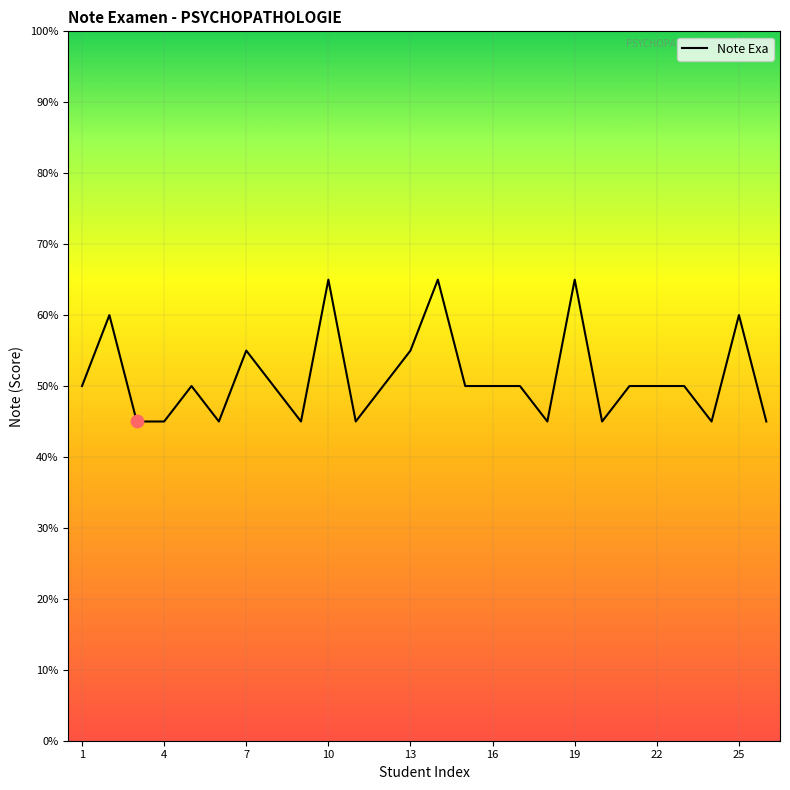

Is this an area chart (filled region under the line)?

Yes